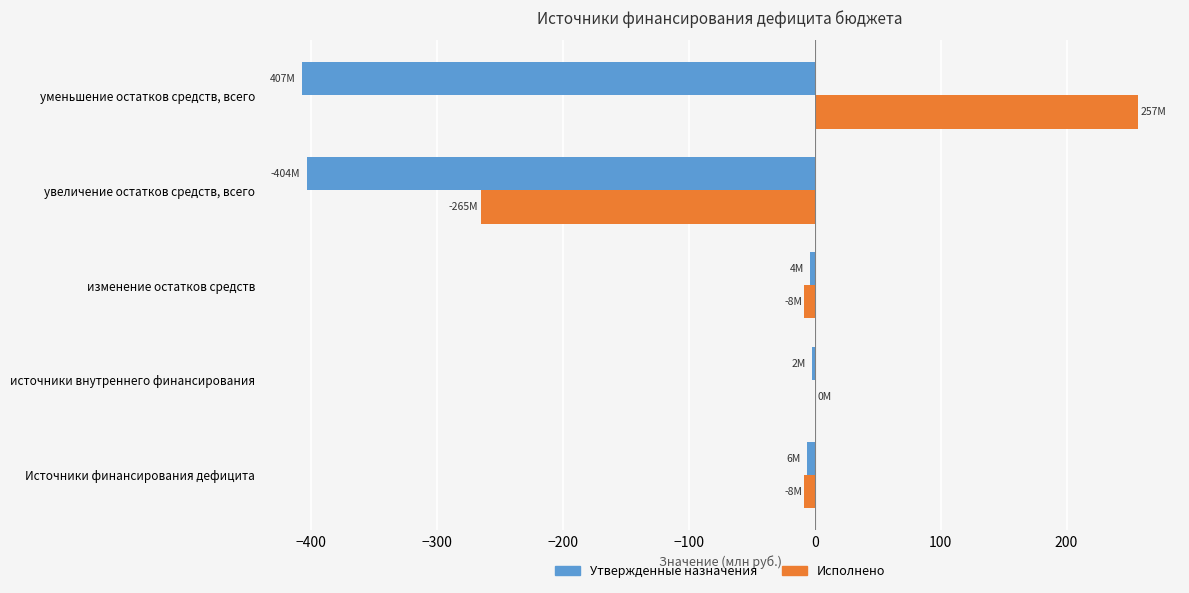

What is the maximum value shown in the chart?

256.9